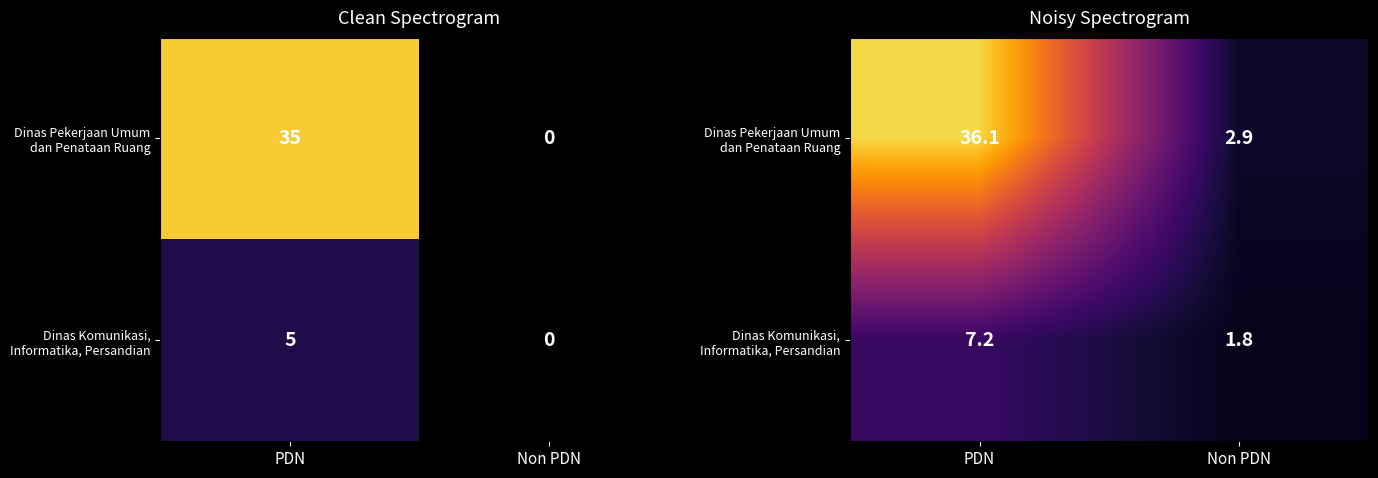

Which label corresponds to the smallest value in the chart?

Non PDN